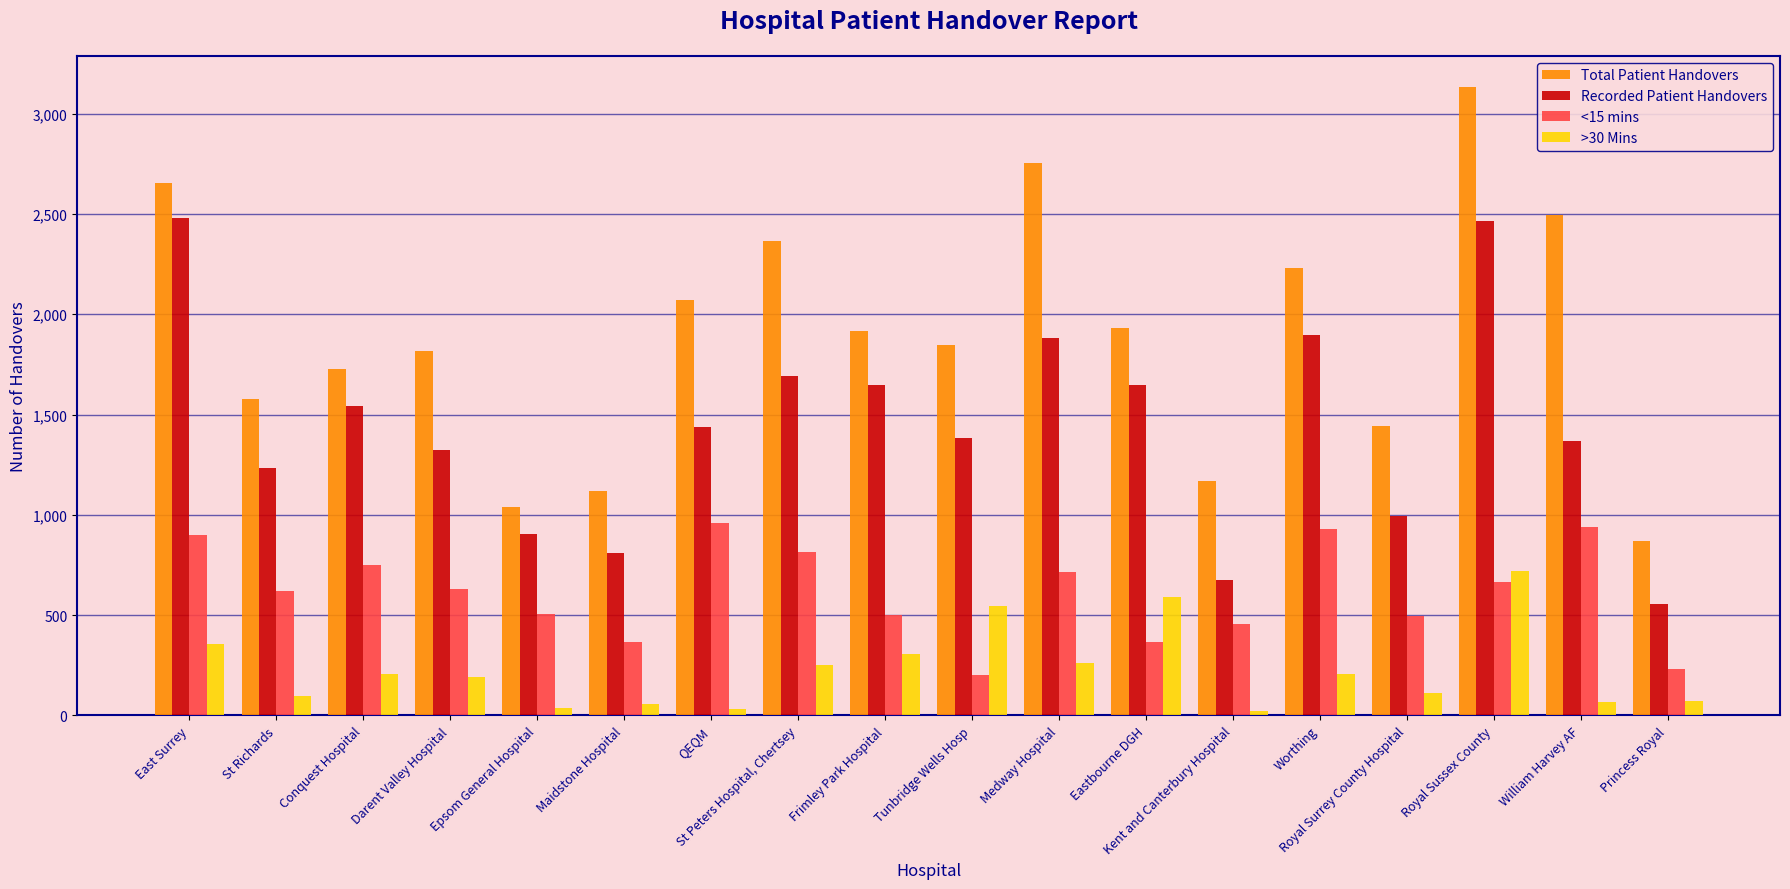

Count the number of data series in this chart.

4